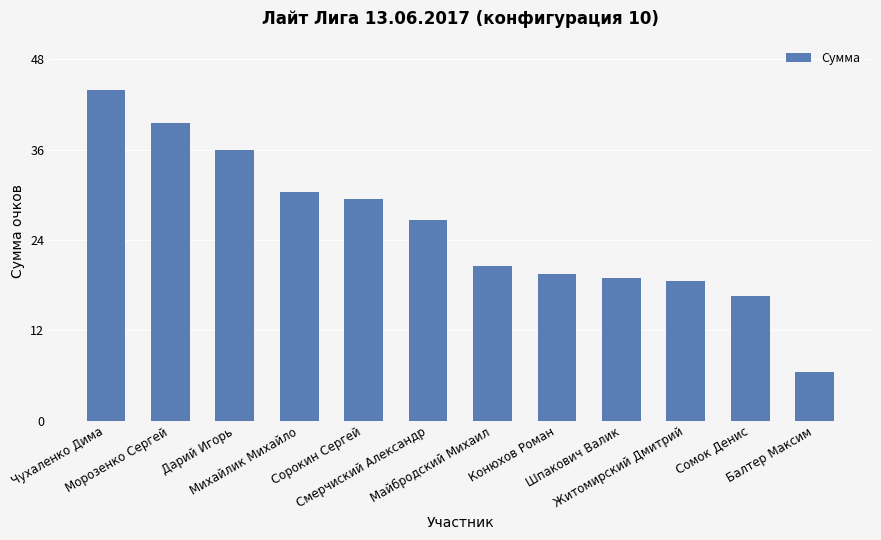

How many distinct data groups are displayed?

1